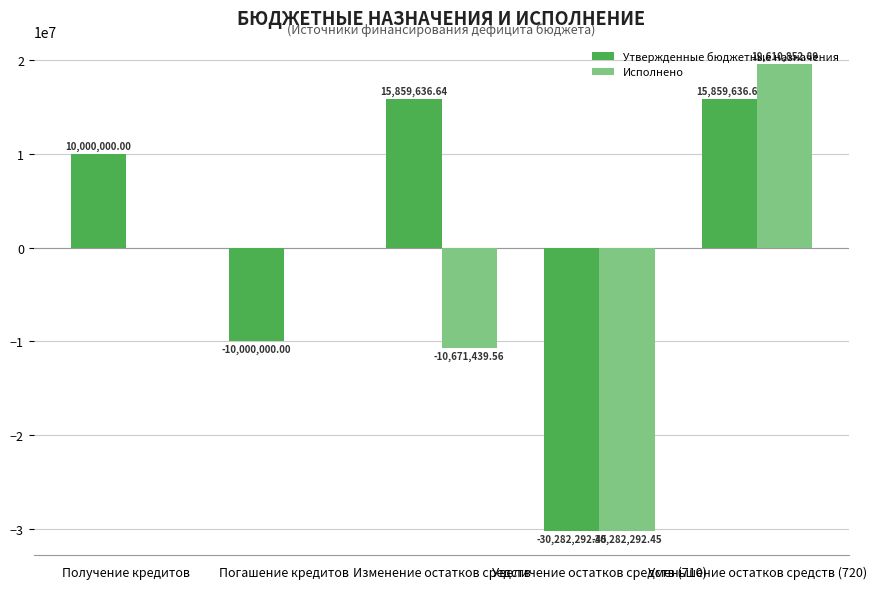

What is the average value of the Исполнено series?

-4268575.8